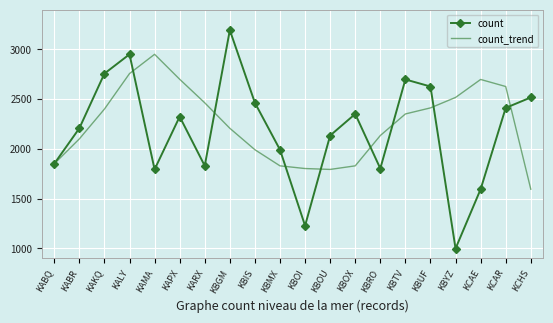

What is the greatest value displayed?

3194